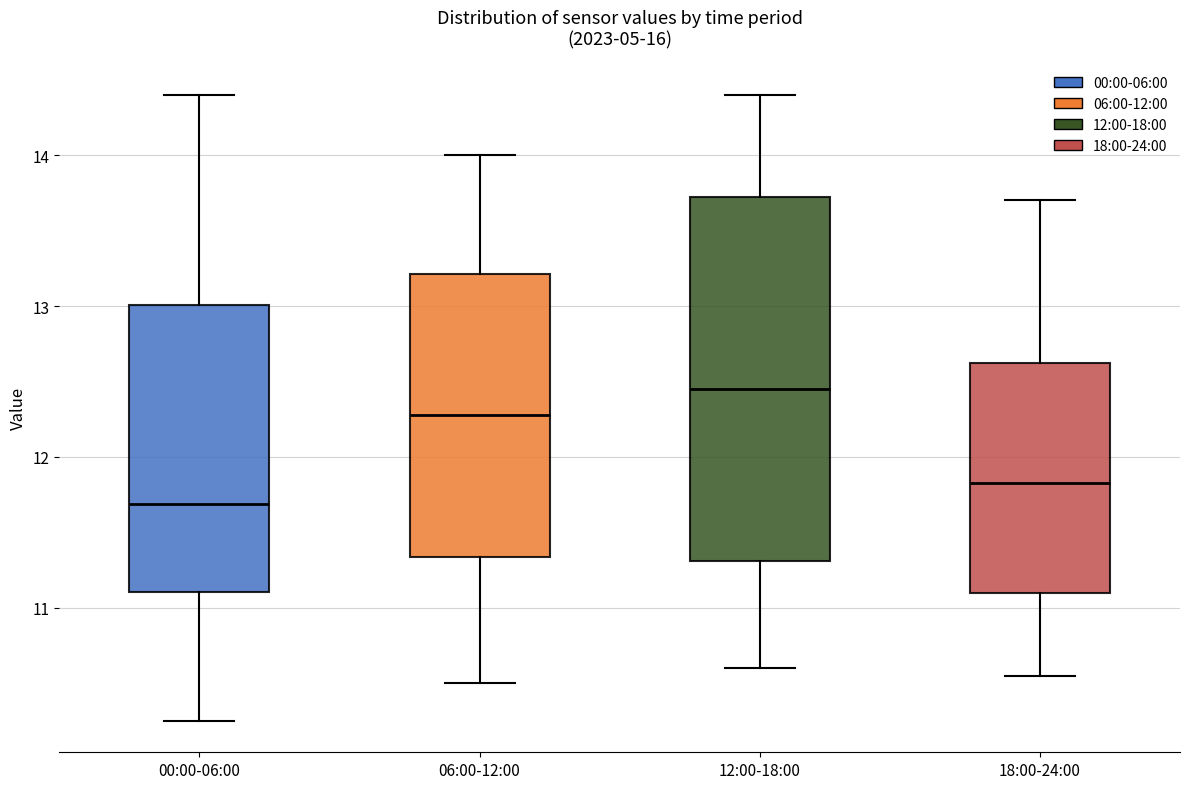

Comparing the boxes themselves (not the whiskers), which one is the tallest?

12:00-18:00